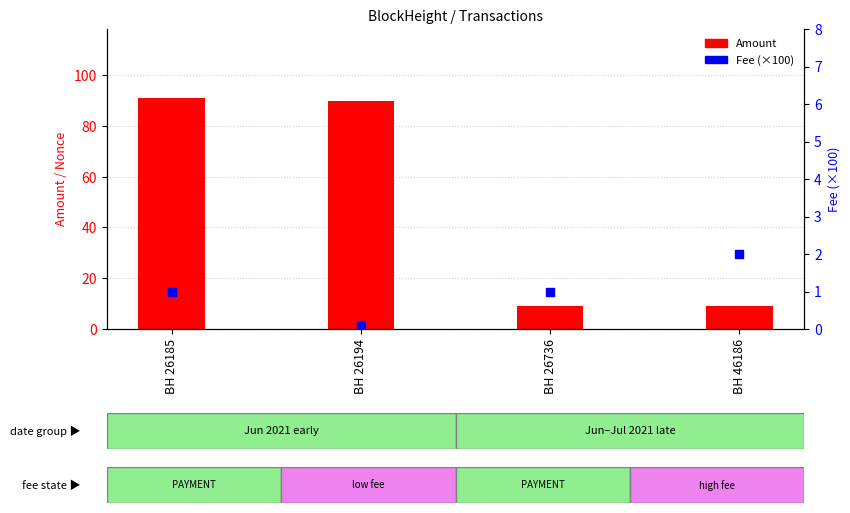

What are all the series names shown in the legend?

Amount, Fee (×100)